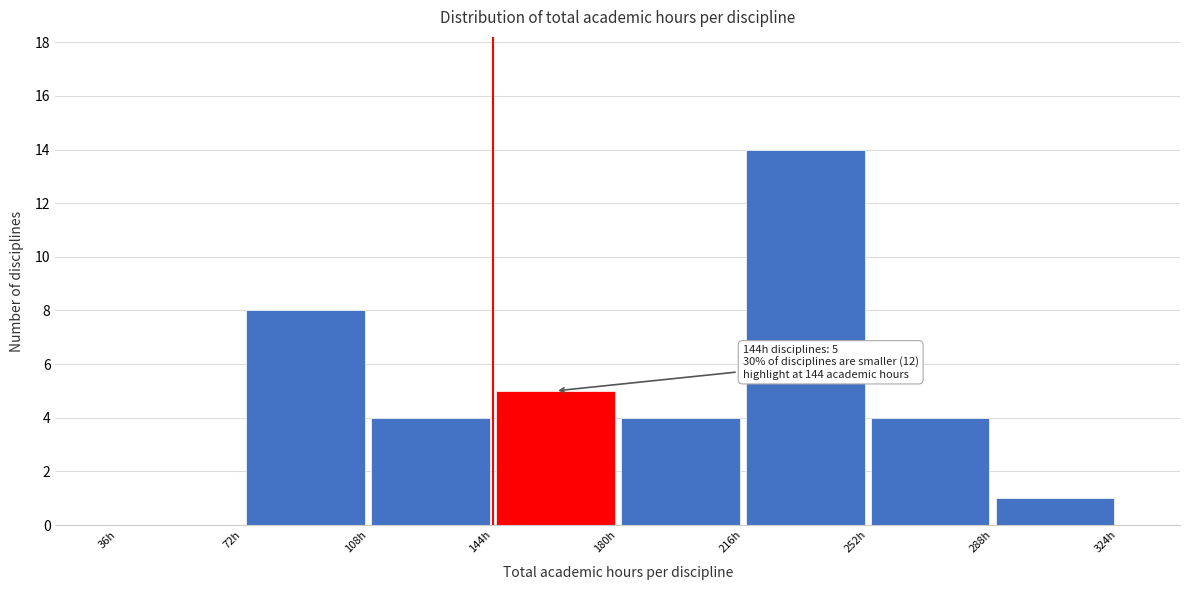

Over which range of the x-axis is the bar tallest?

216 to 252